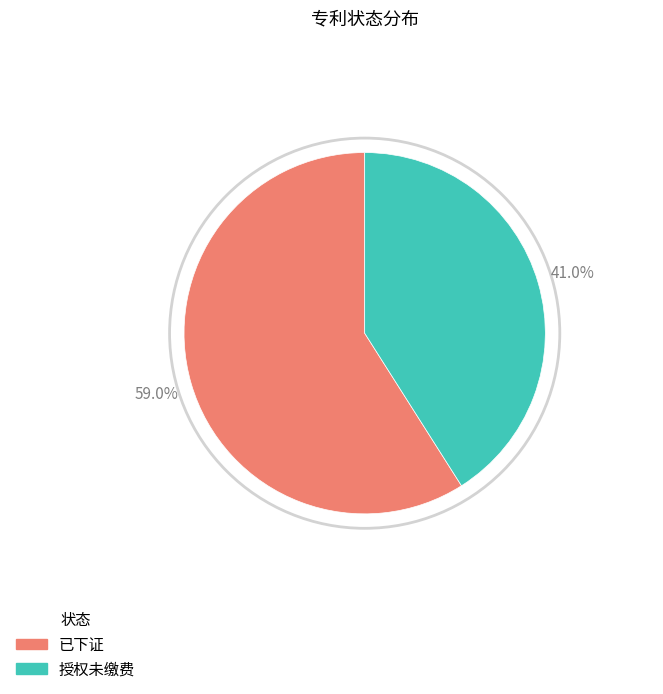

To the nearest percent, what is the combined percentage of 授权未缴费 and 已下证?

100%